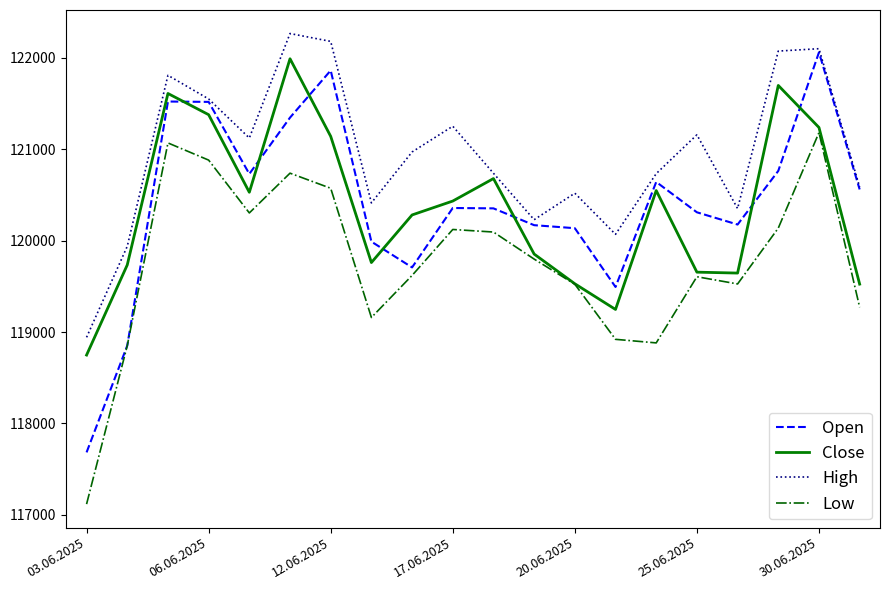

What is the maximum value for Open?

122060